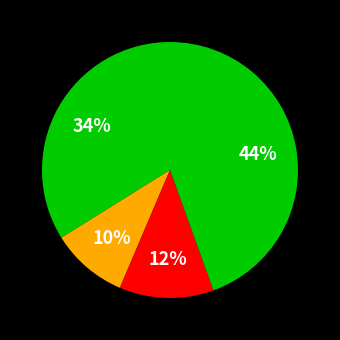

How many slices are in this pie chart?

4